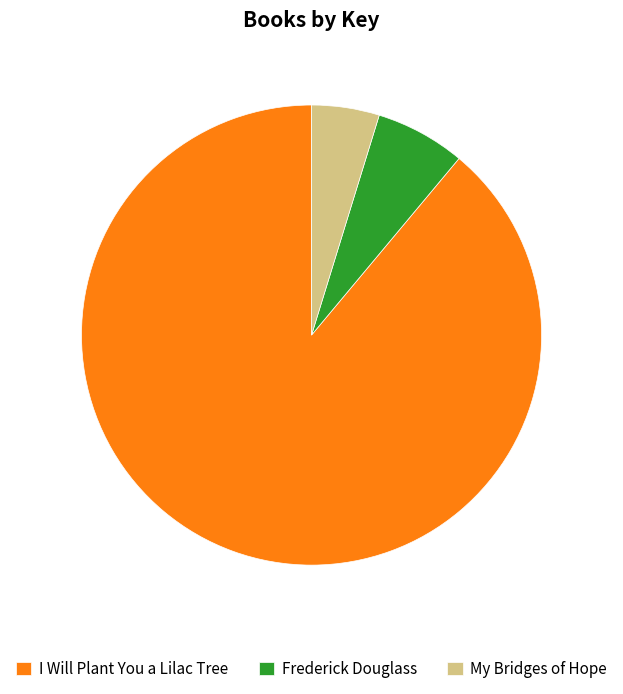

Is the sum of My Bridges of Hope and Frederick Douglass greater than half?

No